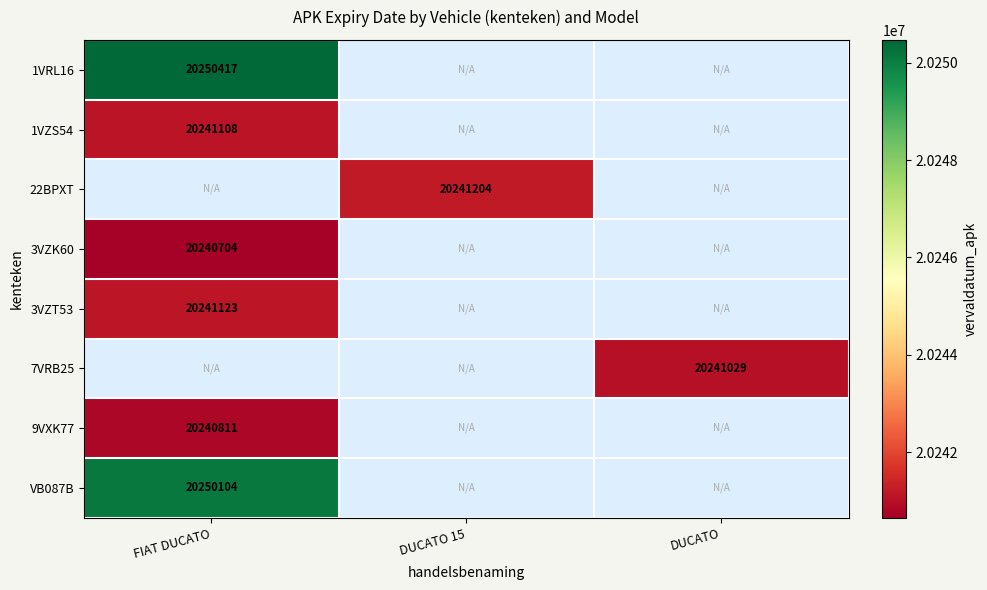

True or false: VB087B has a value of 6809589 at FIAT DUCATO.

False